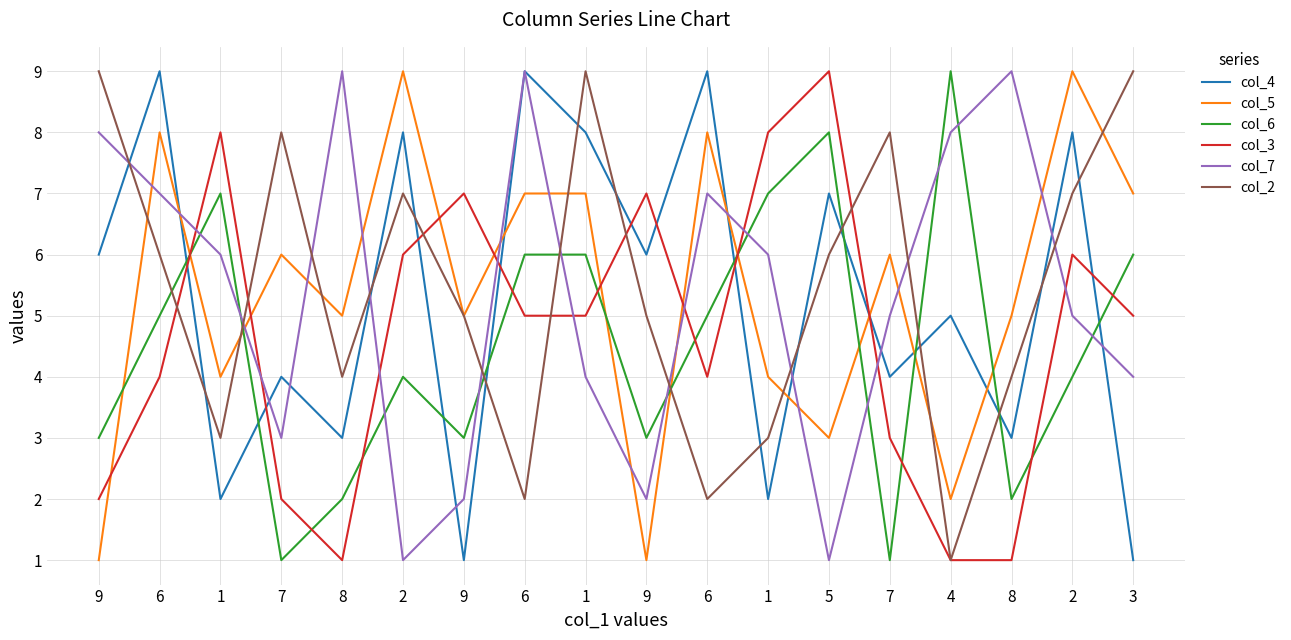

What are all the series names shown in the legend?

col_4, col_5, col_6, col_3, col_7, col_2